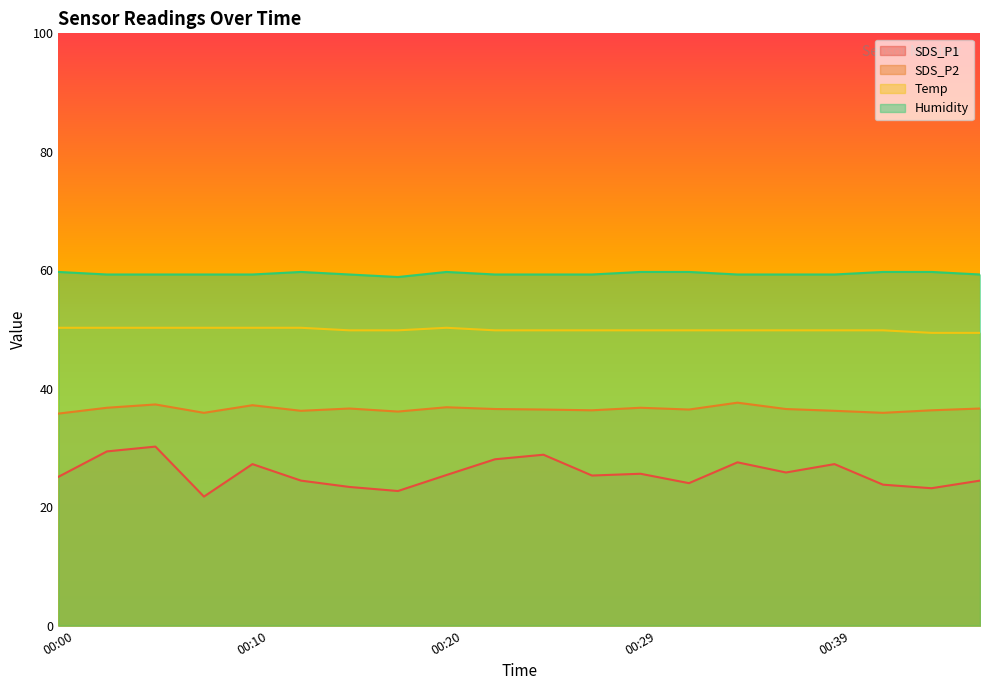

True or false: SDS_P2 and SDS_P1 cross at least once.

False